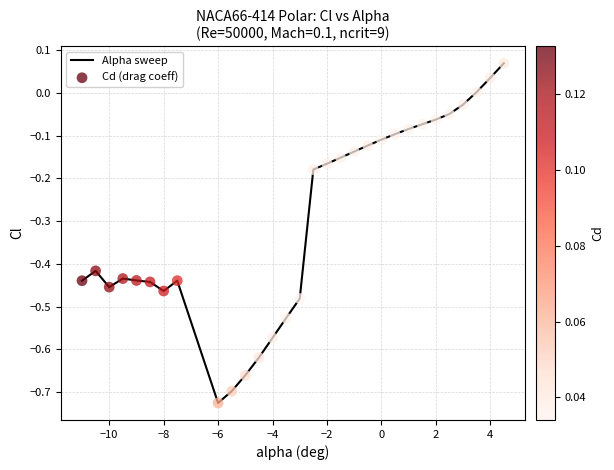

What is the difference between the maximum and minimum values?

0.8